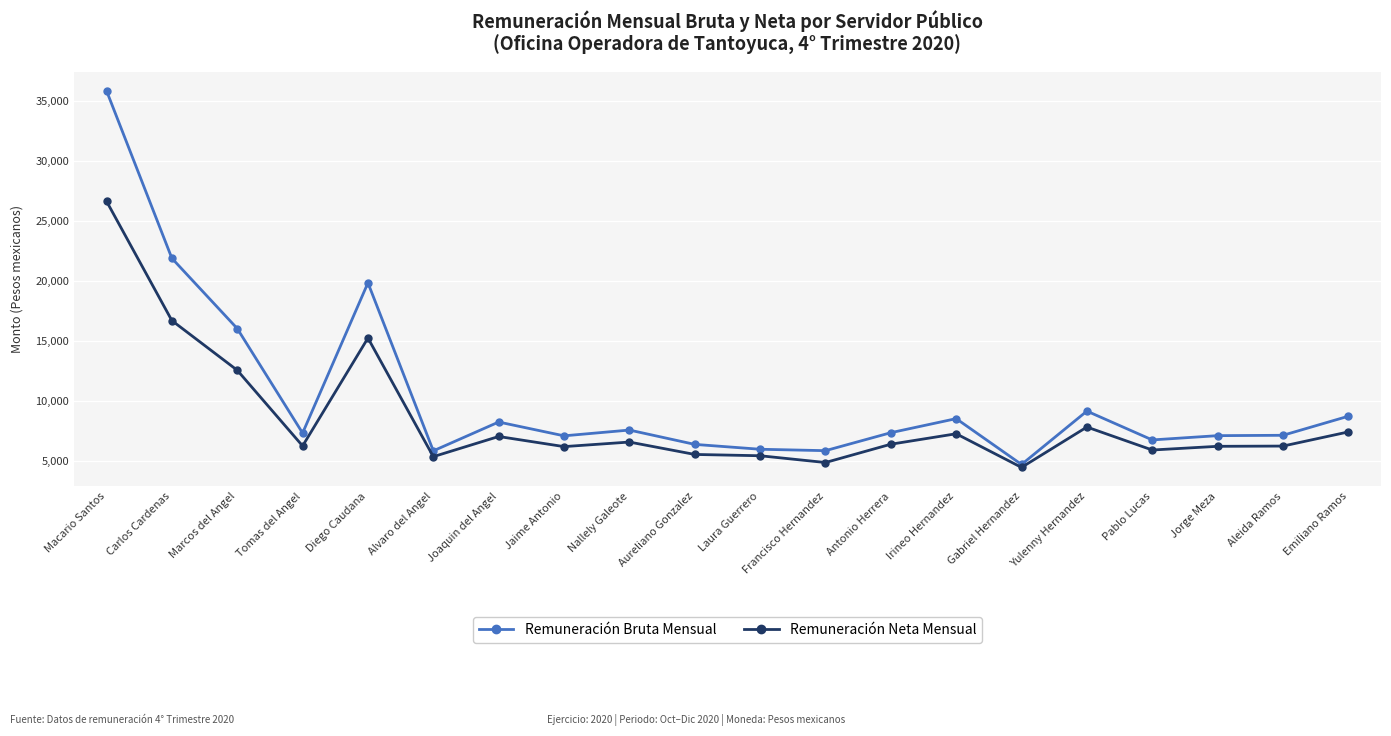

What is the minimum value for Remuneración Neta Mensual?

4486.3